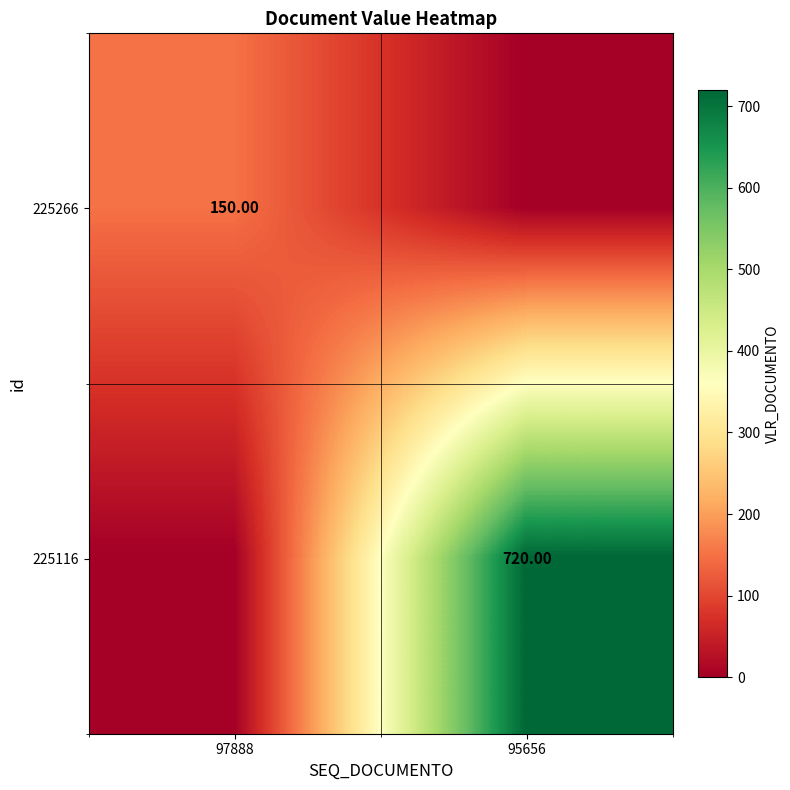

What is the difference between the highest and lowest values at 95656?

720